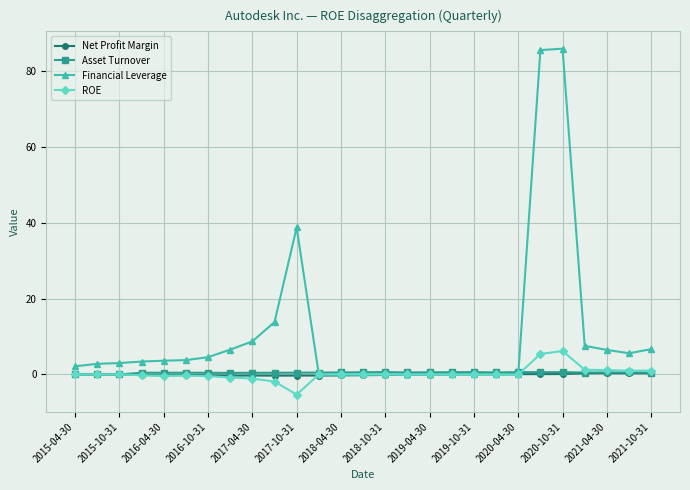

Is this an area chart (filled region under the line)?

No